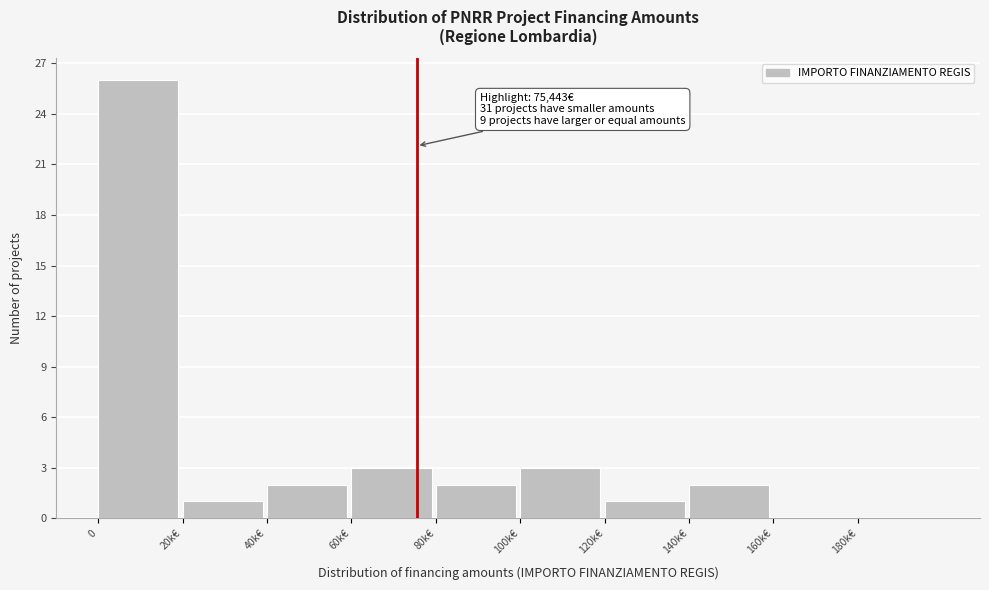

Reading left to right, list all the values displayed in this chart.

0=26	20k€=1	40k€=2	60k€=3	80k€=2	100k€=3	120k€=1	140k€=2	160k€=0	180k€=0